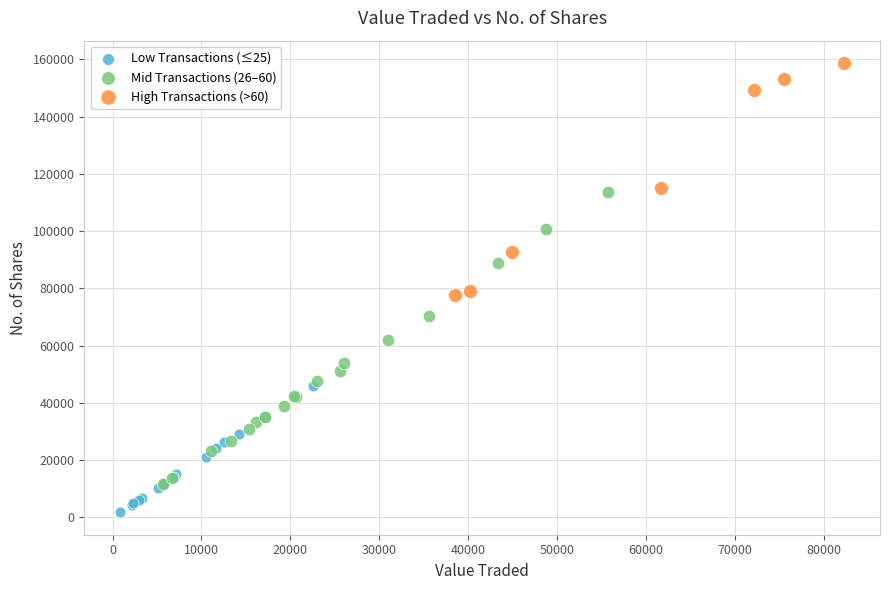

Which series has the largest Y range (max minus min)?

Mid Transactions (26–60)